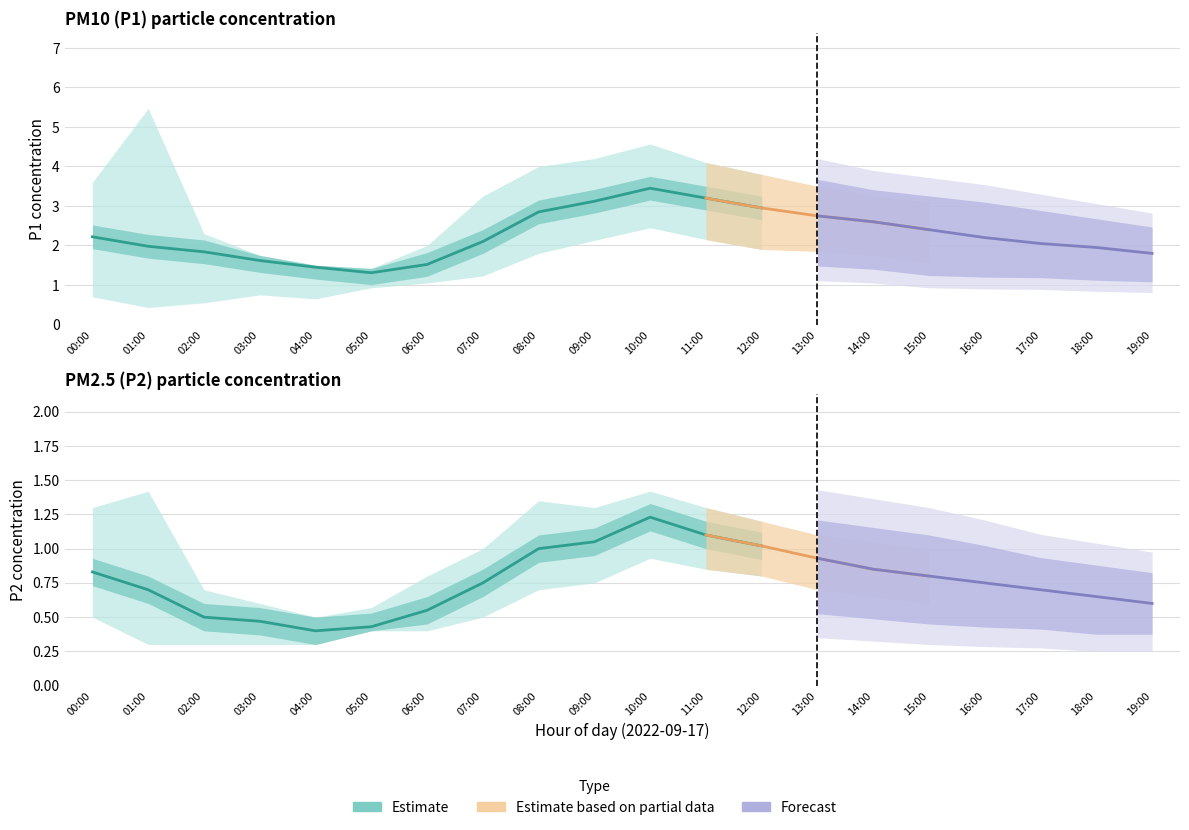

What is the label of the 9th point from the left?

08:00